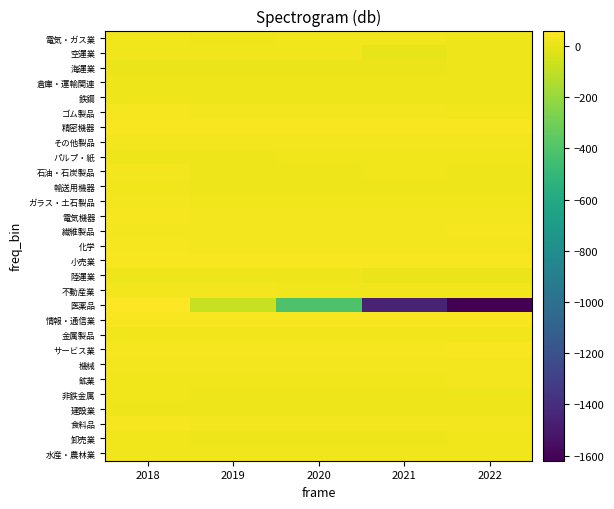

Count the number of data series in this chart.

29